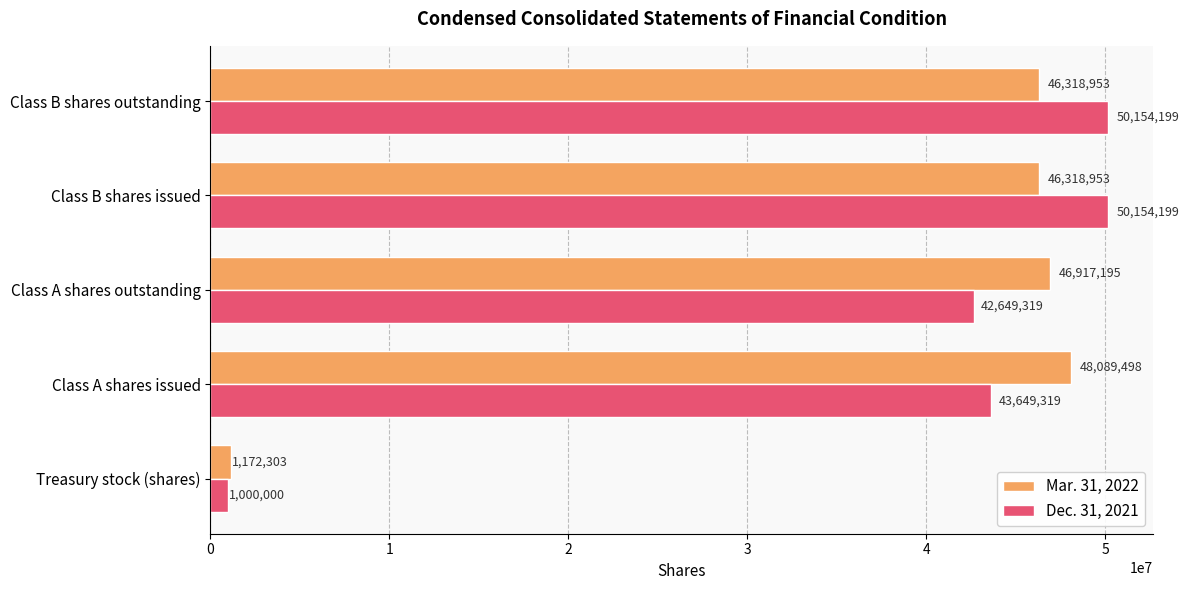

Which series has the largest total across all categories?

Mar. 31, 2022